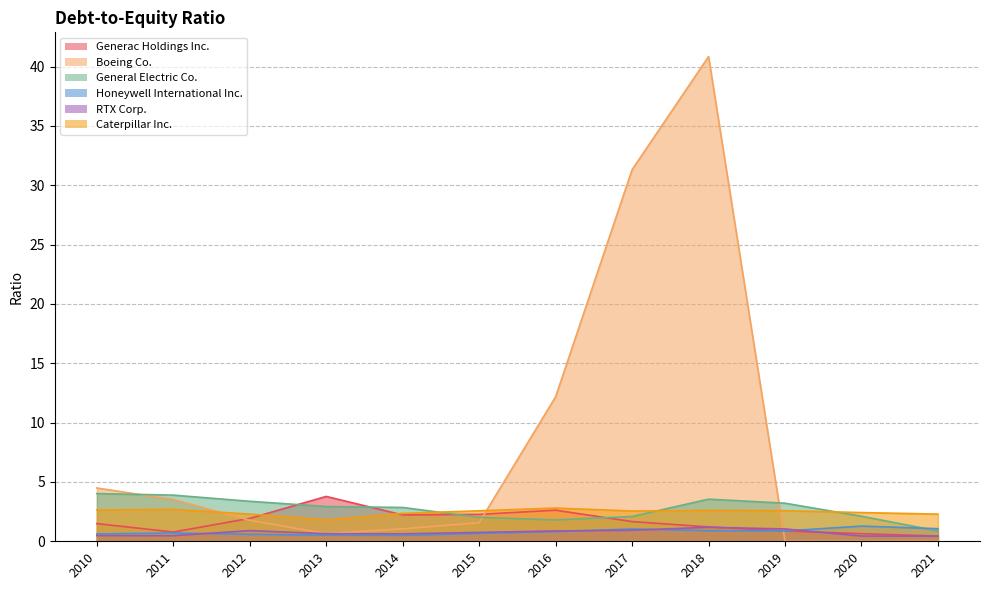

At which category does the chart reach its peak across all series?

2018